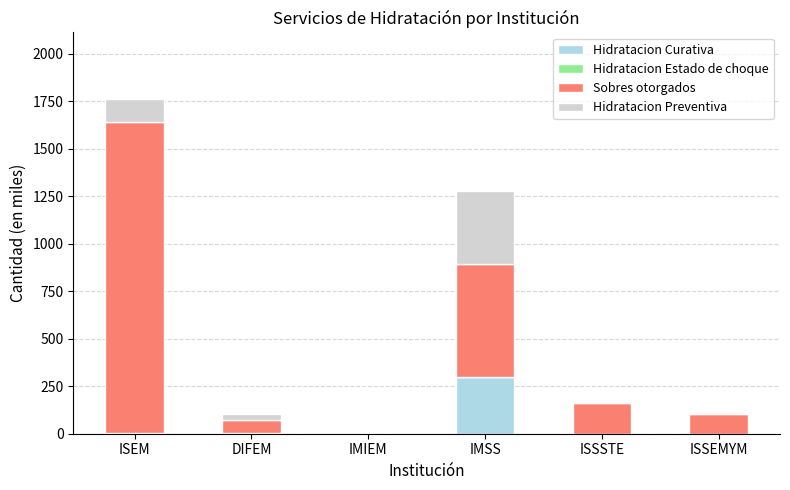

How many series are shown in this chart?

4